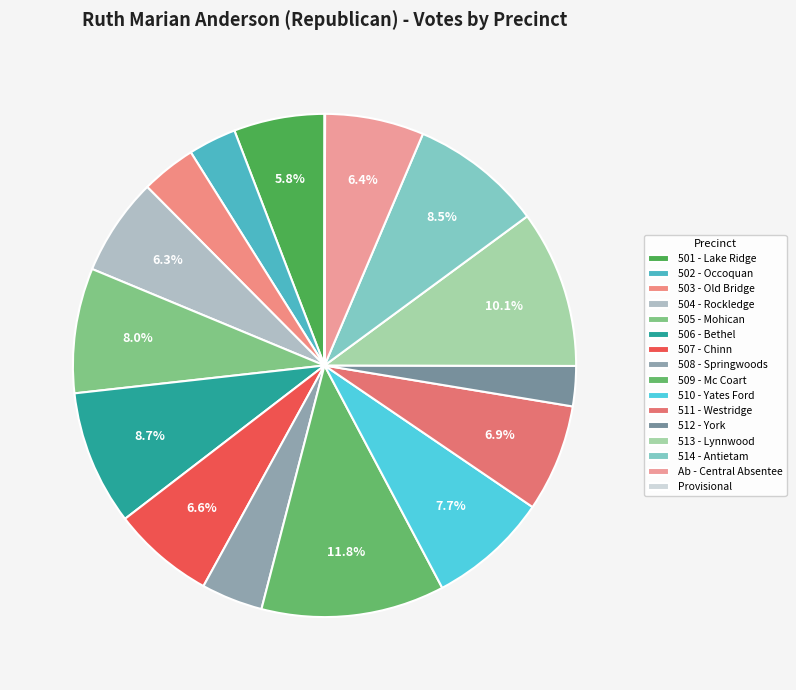

Which slice is the smallest?

Provisional